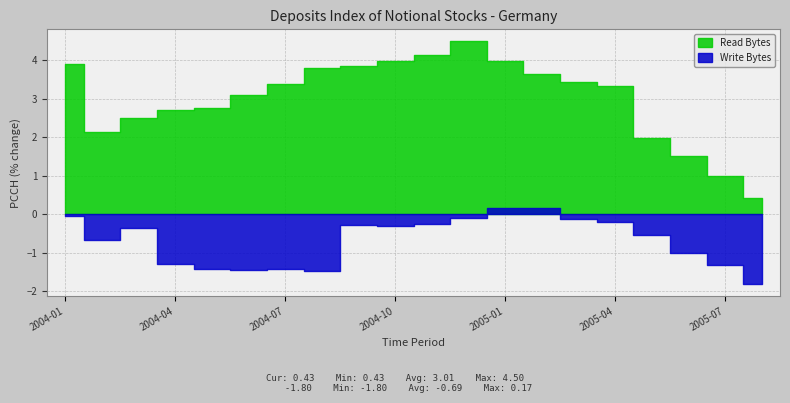

At which category does the chart reach its peak across all series?

2004-12